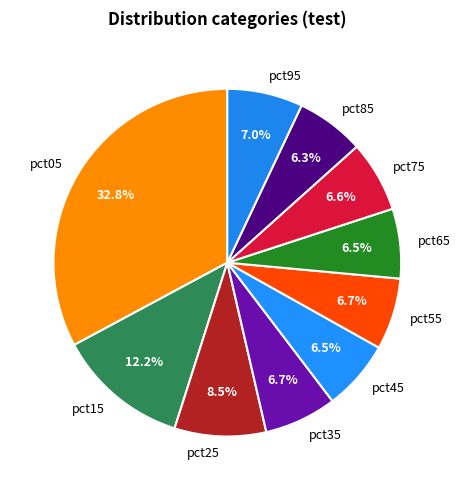

The pct85 slice represents 20% of the pie. True or false?

False